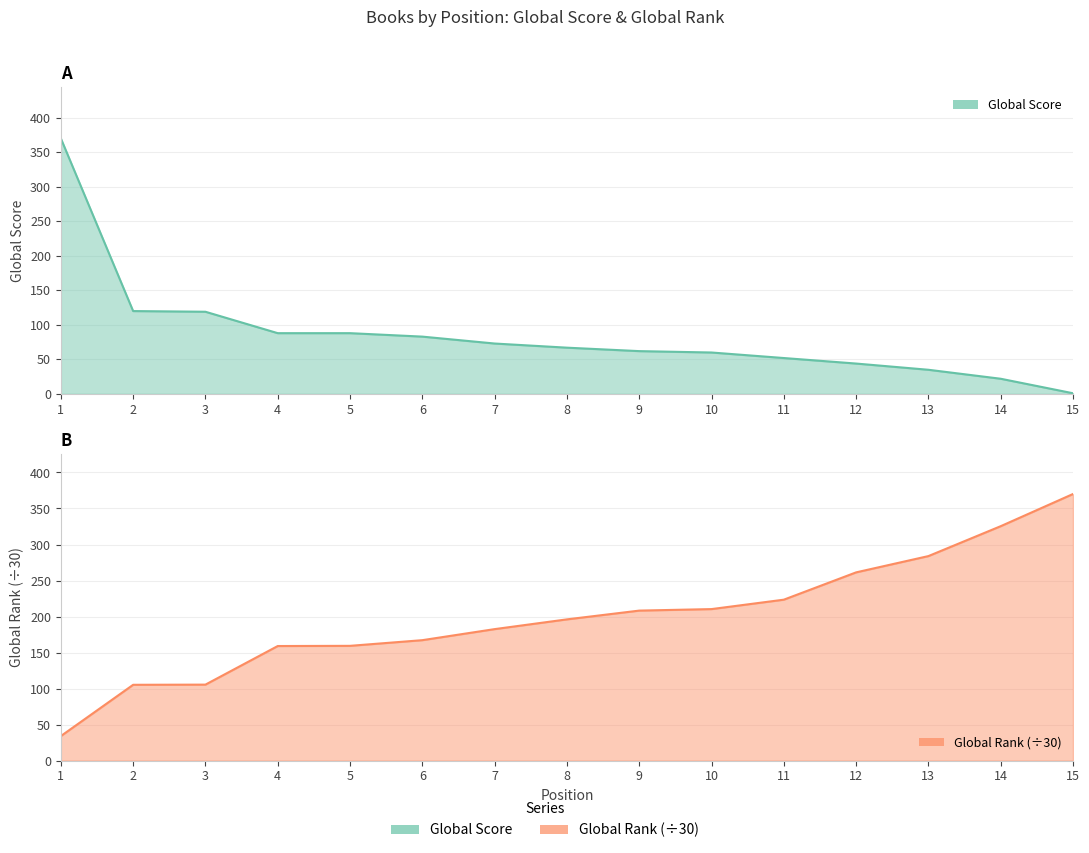

What is the total value across all series at 15?

371.1